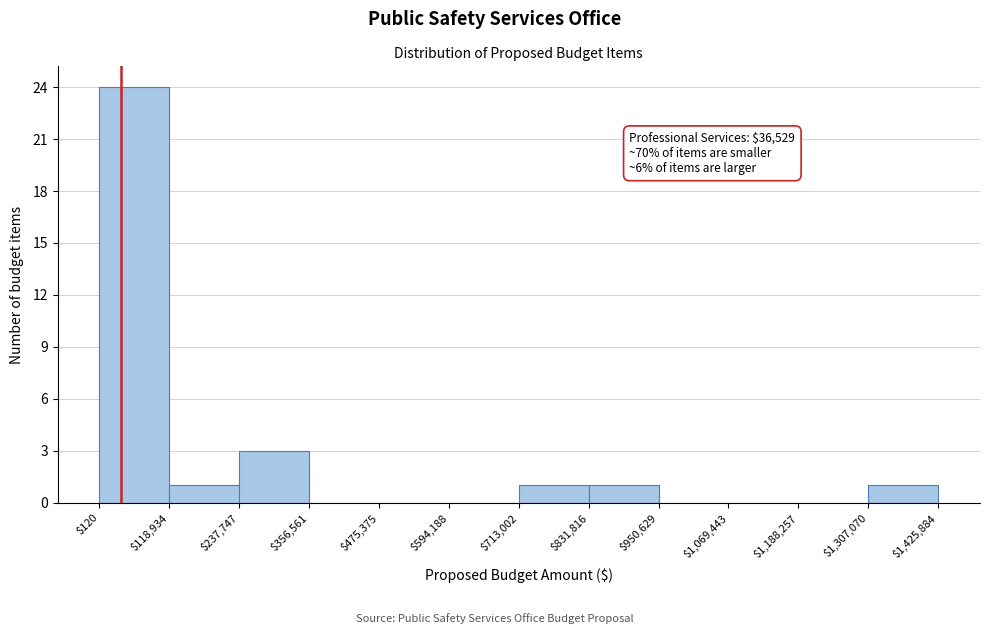

Over which range of the x-axis is the bar tallest?

$120 to $118,934